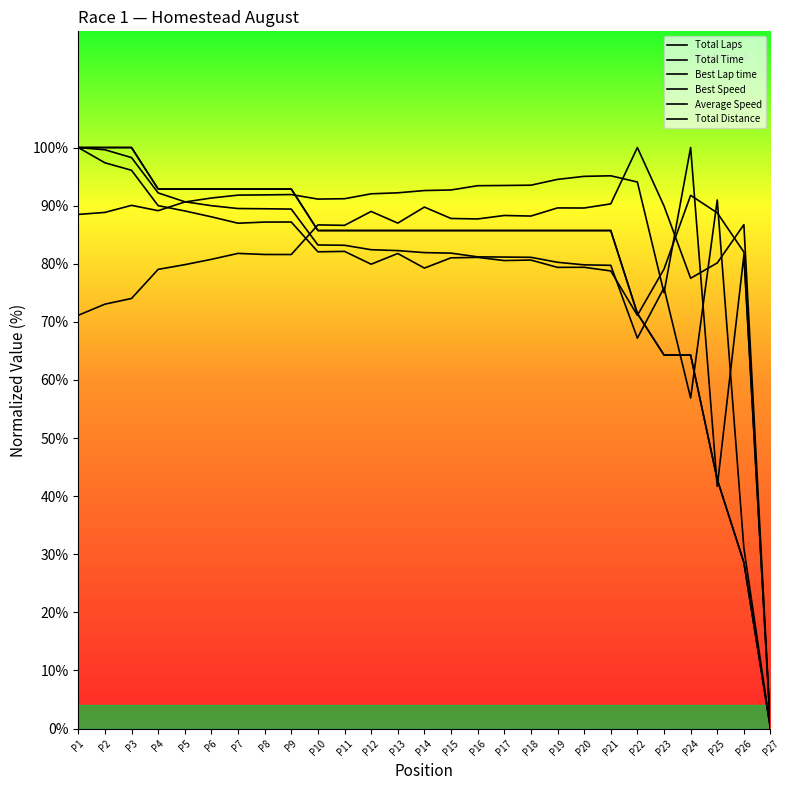

True or false: Average Speed and Total Laps cross at least once.

True